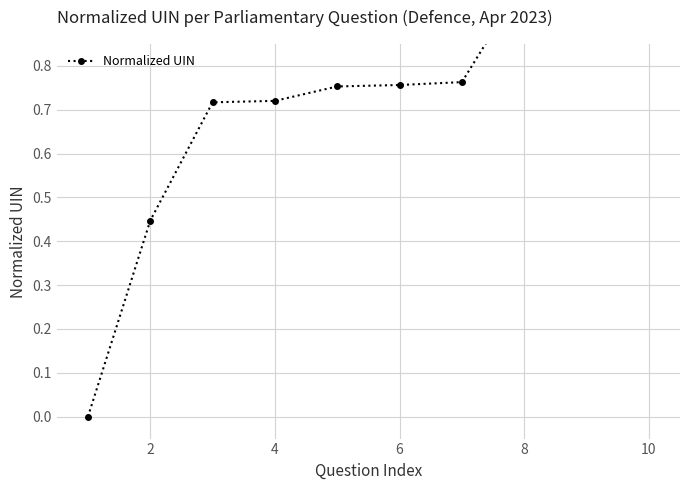

What is the difference between the second highest and second lowest values?

0.5